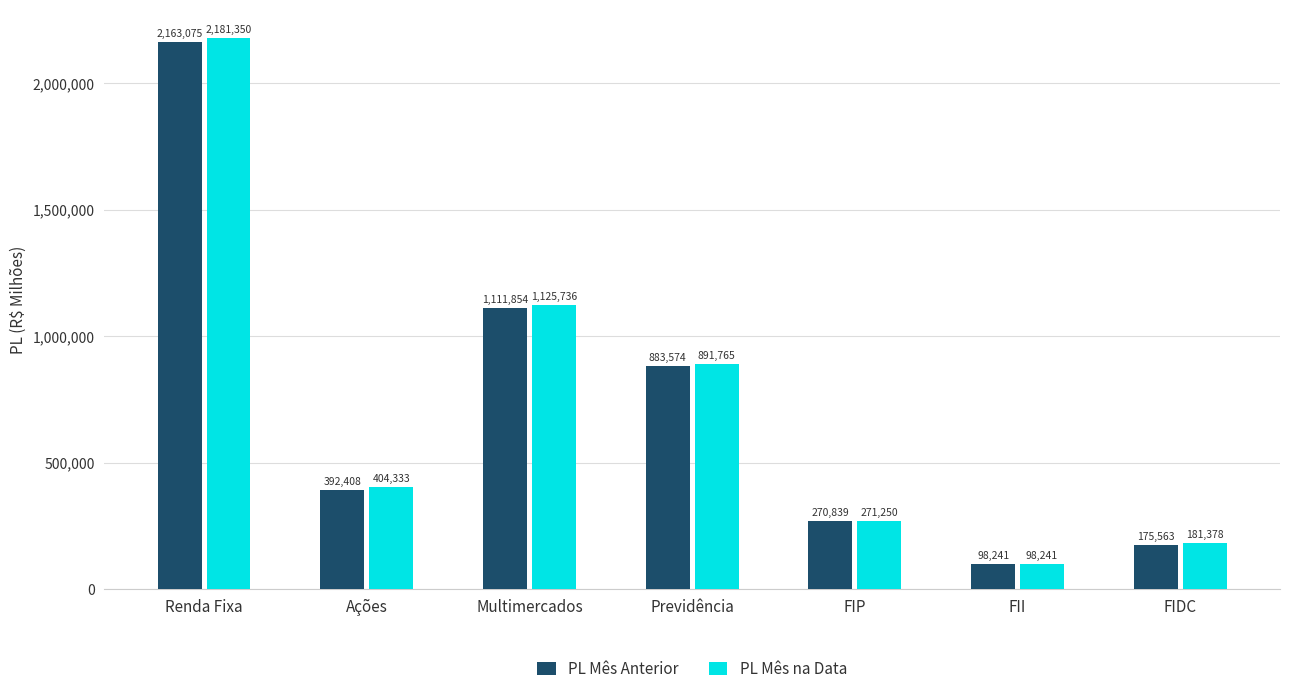

What is the smallest value displayed?

98241.0